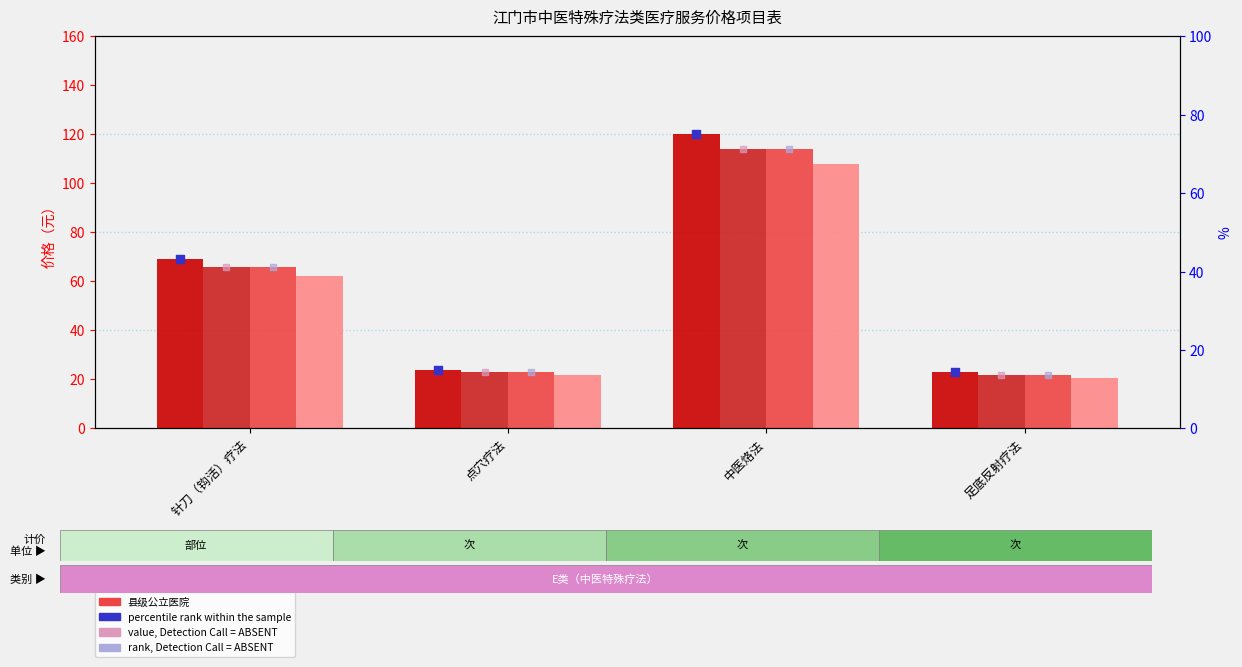

Which series has the largest total across all categories?

城市公立三级医院